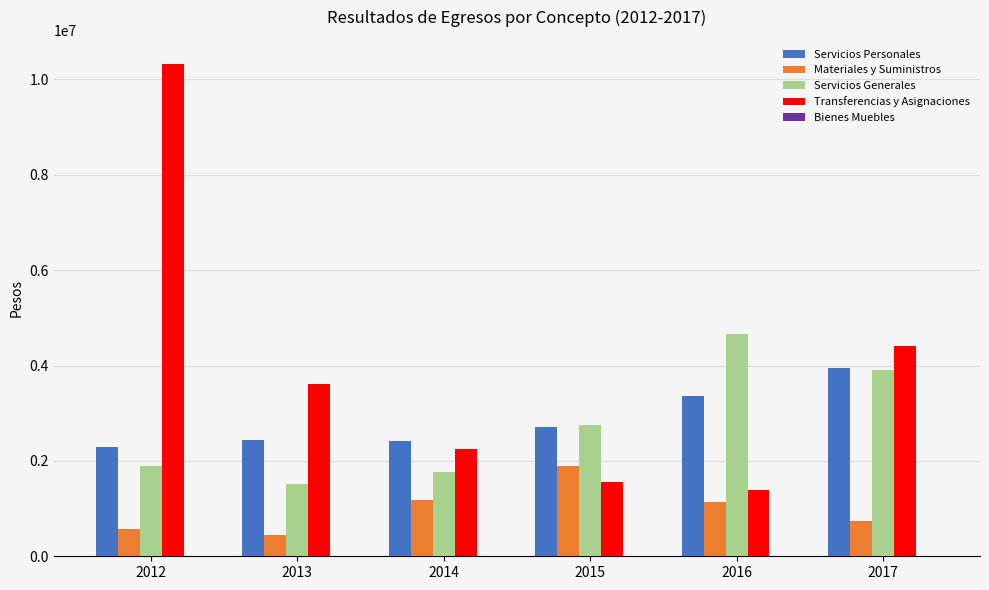

How many series are shown in this chart?

5